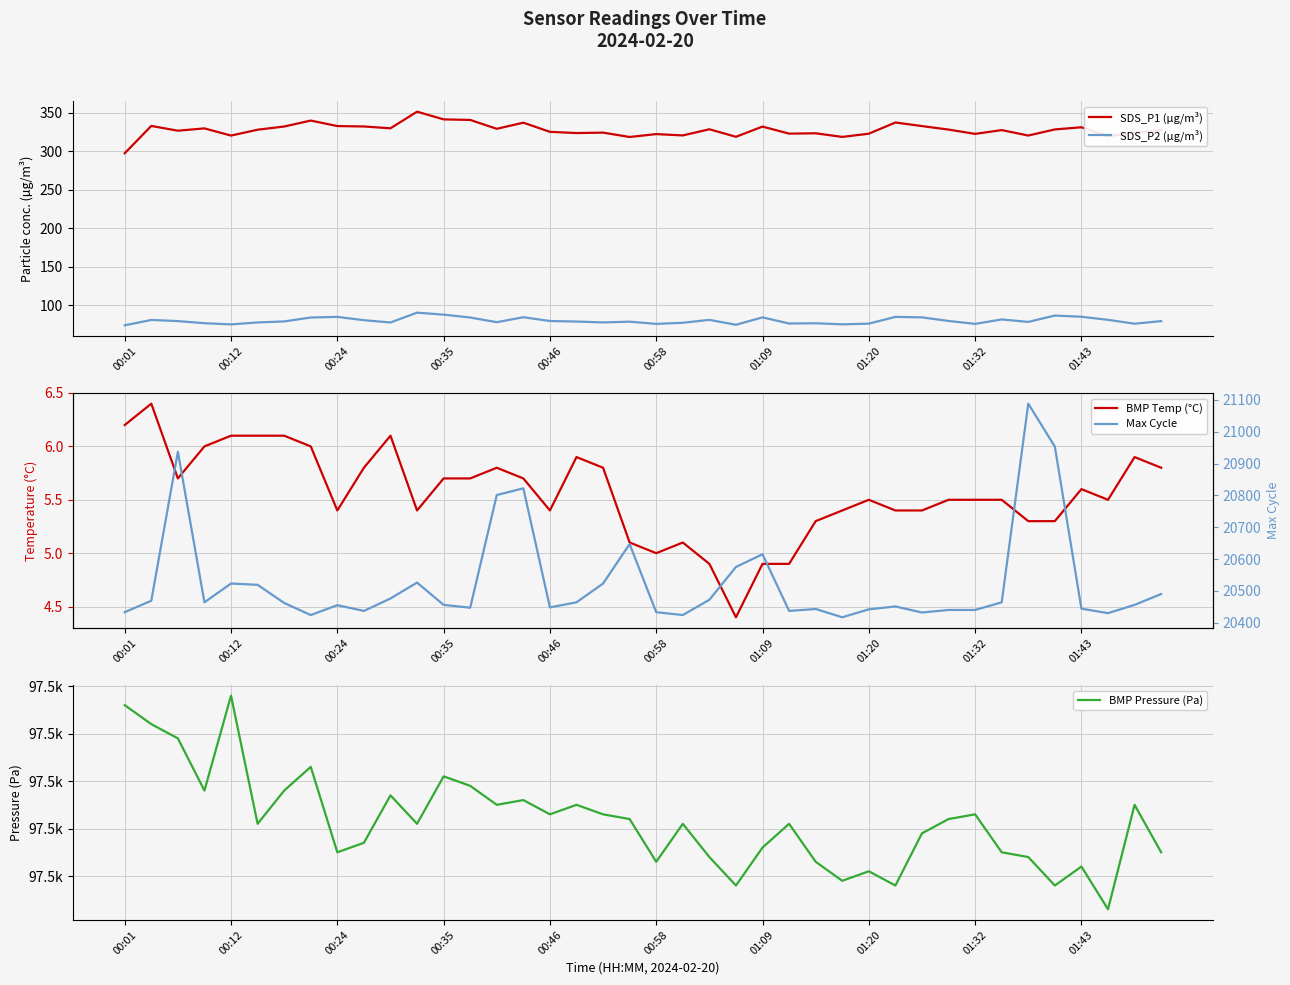

What is the minimum value shown in the chart?

4.4